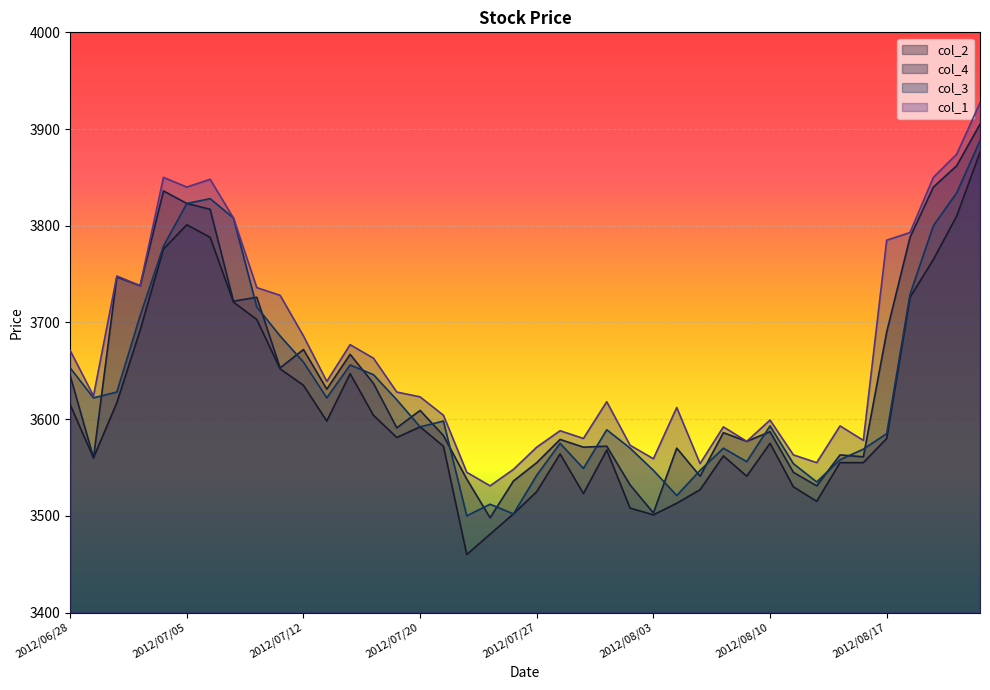

The col_3 series shows 3554 at 2012/08/13. True or false?

True